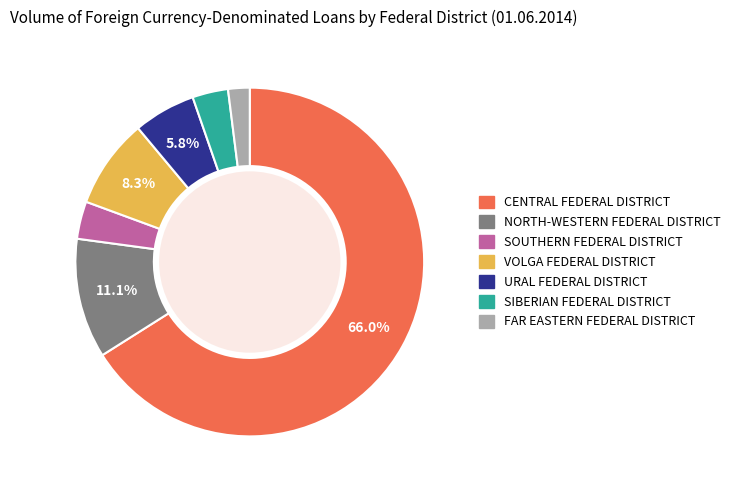

True or false: SOUTHERN FEDERAL DISTRICT accounts for 3% of the total.

True